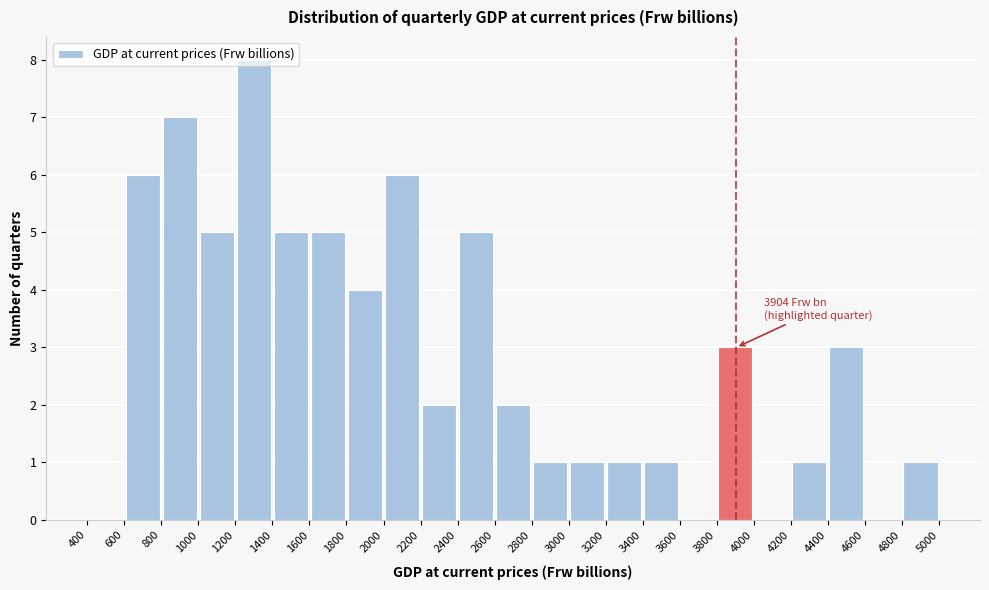

Which range on the x-axis has the tallest bar?

1200 to 1400